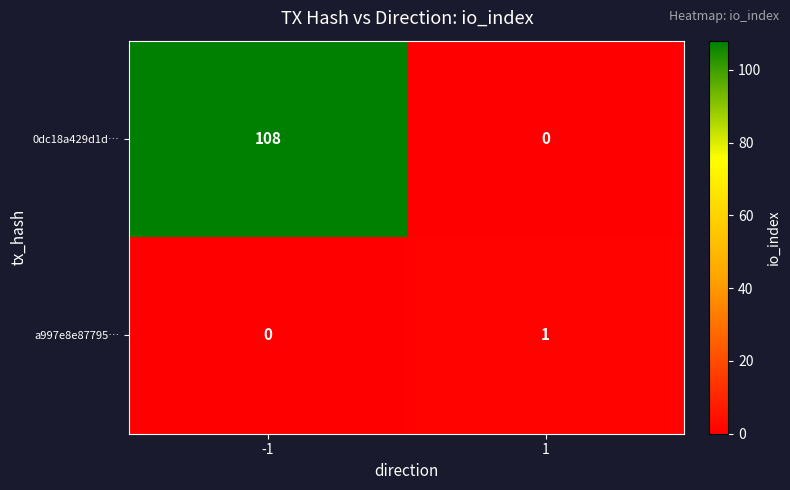

What is the average value of the 0dc18a429d1d… series?

54